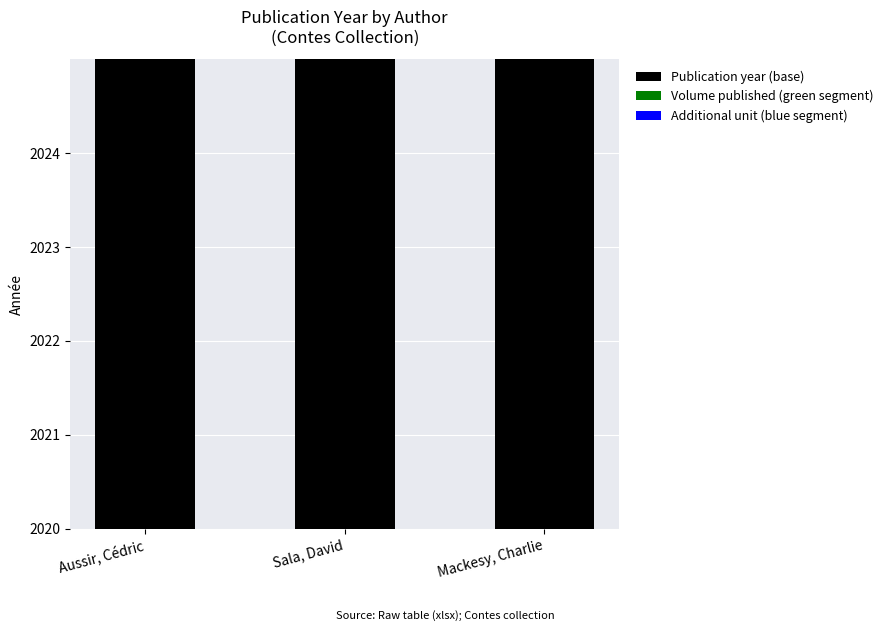

What is the difference between the Publication year (base) values at Sala, David and Mackesy, Charlie?

1